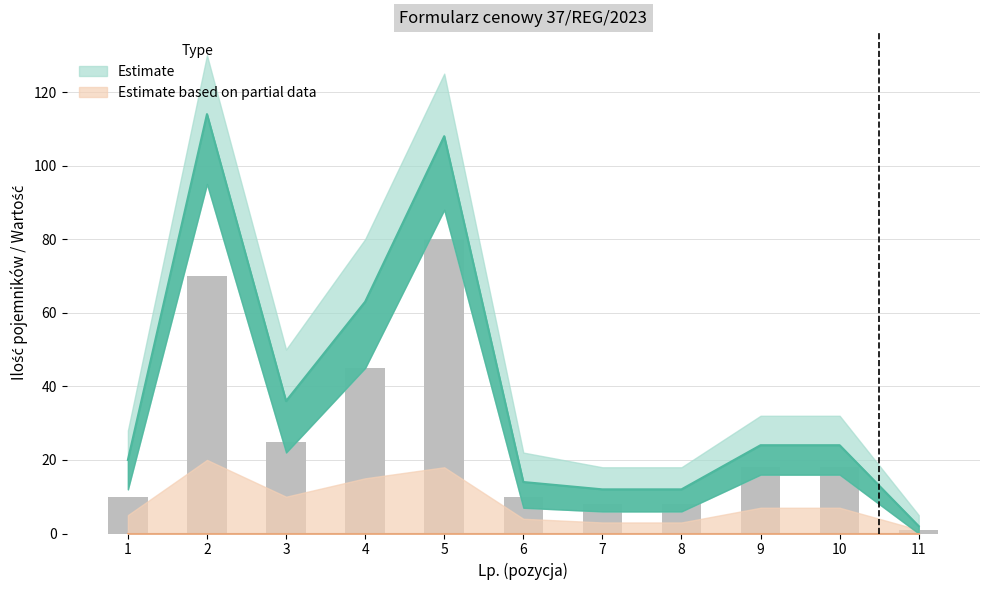

At which label does the data first exceed 24?

2